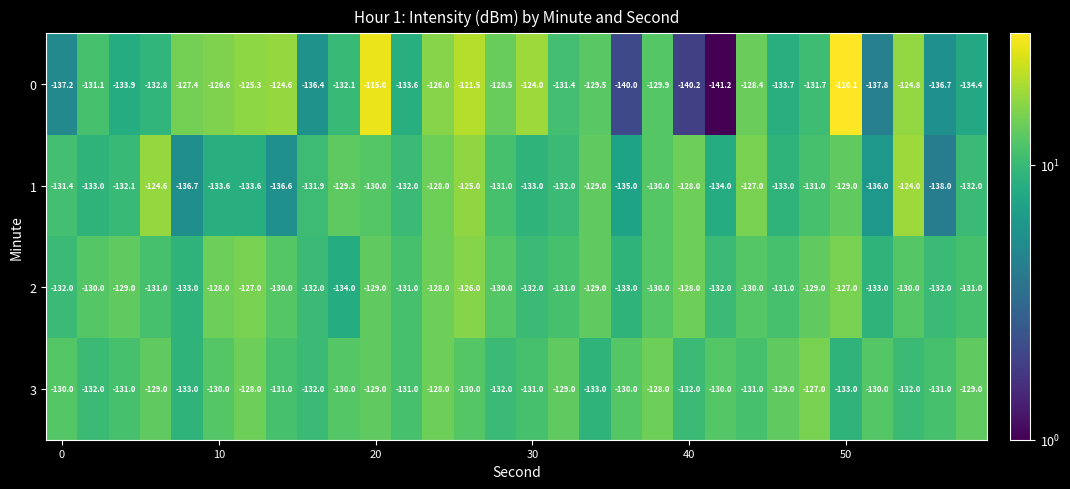

At how many categories does at least one series exceed -122?

3